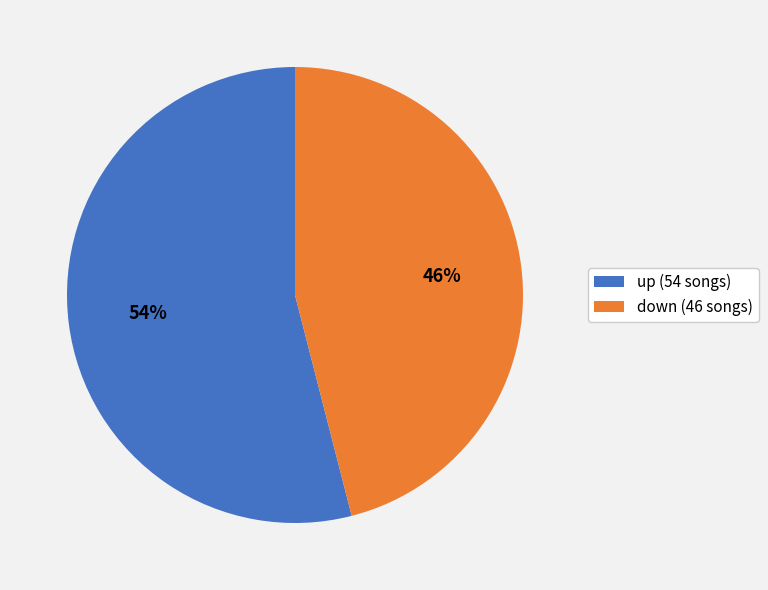

Approximately how many times larger is the value at up compared to down?

1.2